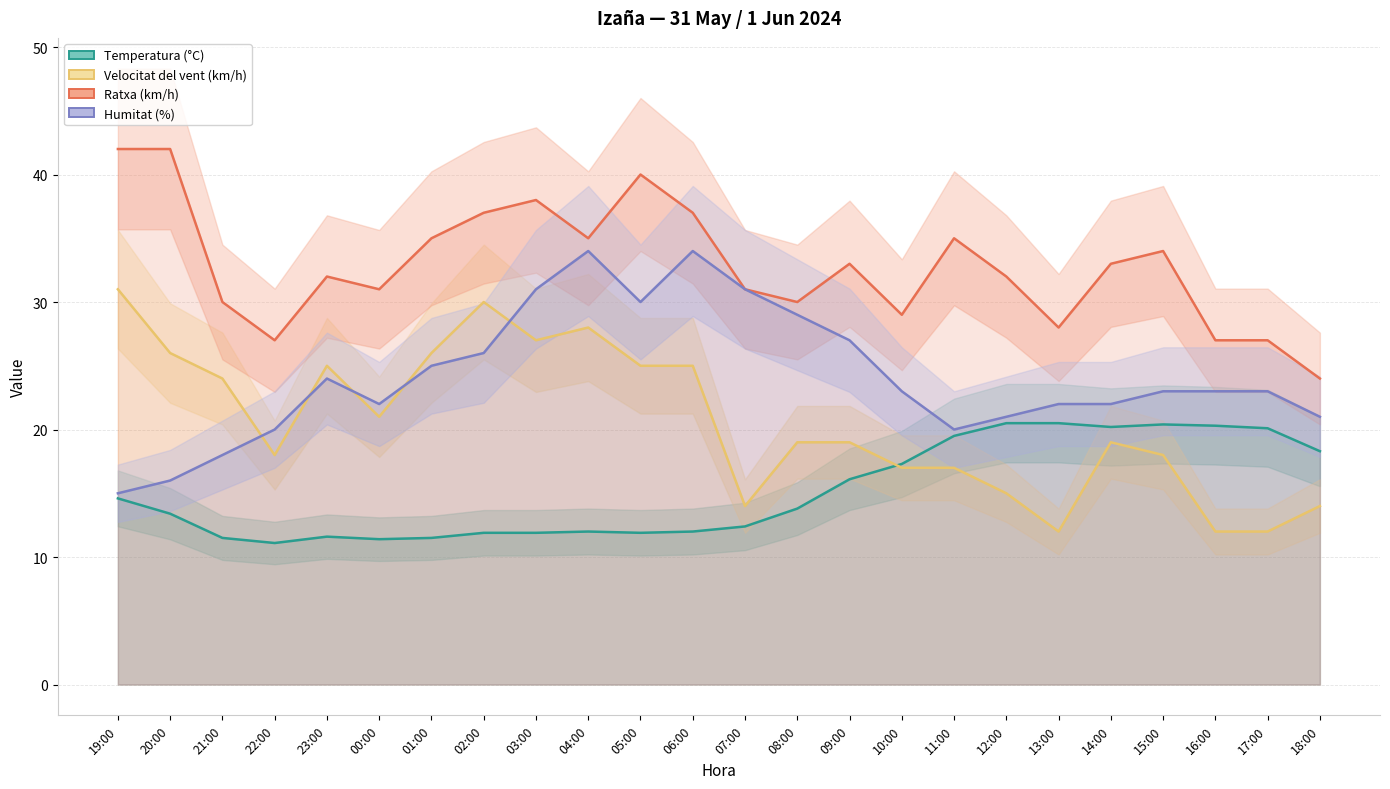

What is the sum of the Ratxa (km/h) values at 04:00 and 20:00?

77.0